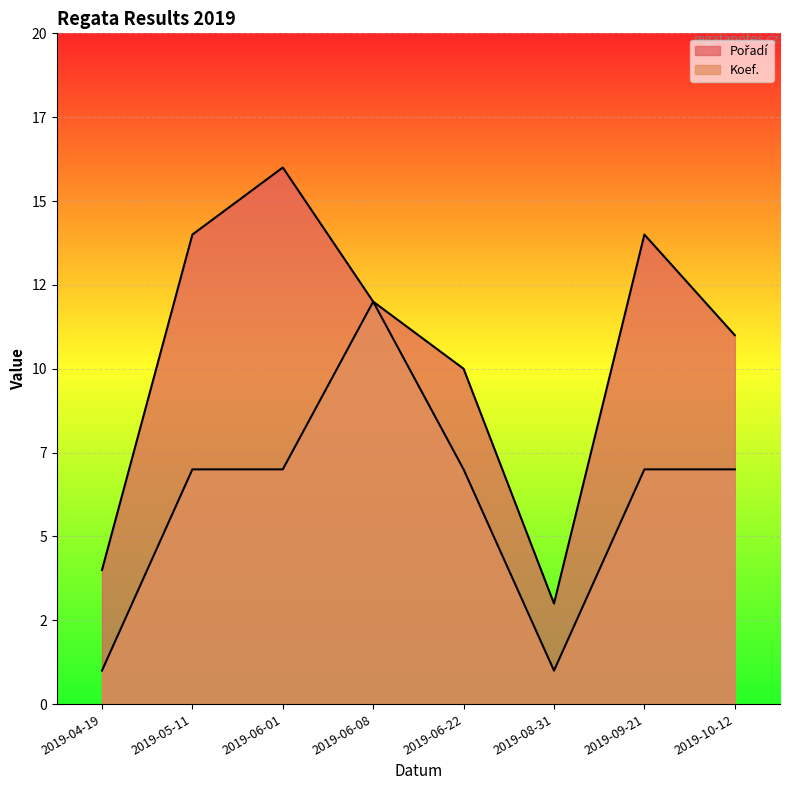

Rank the series at 2019-10-12 from lowest to highest value.

Koef., Pořadí